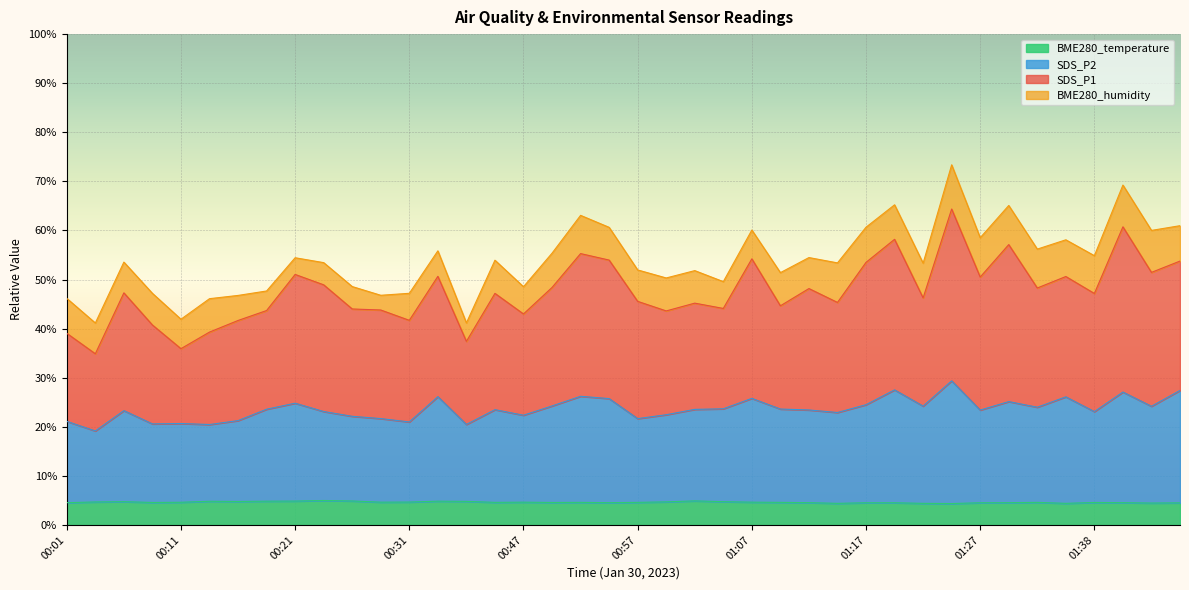

Is it true that SDS_P2 equals 22.4 at 00:47?

True